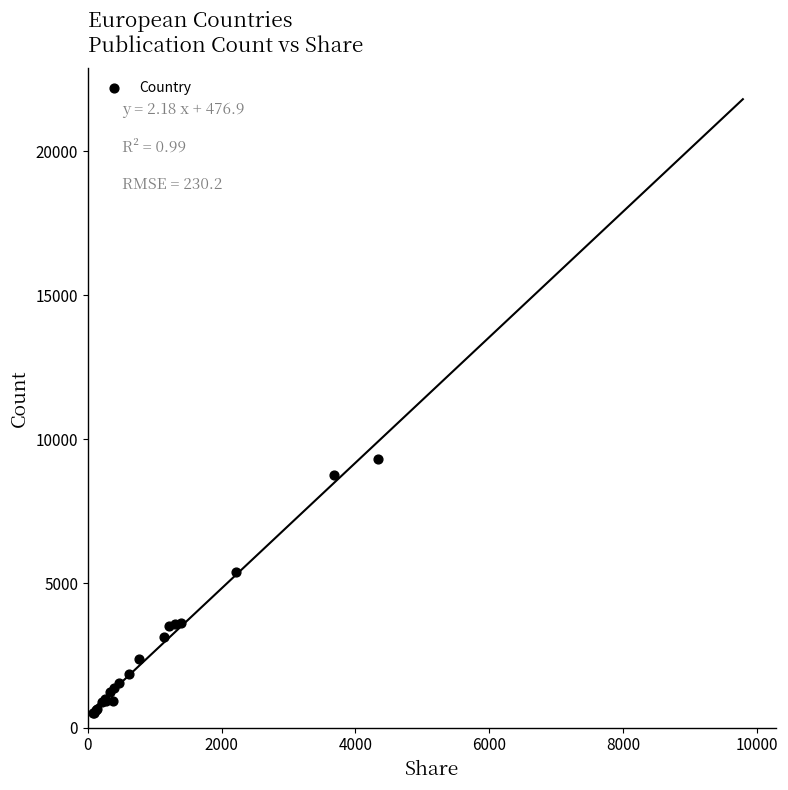

What Y value in the scatter plot is closest to 4908?

5403